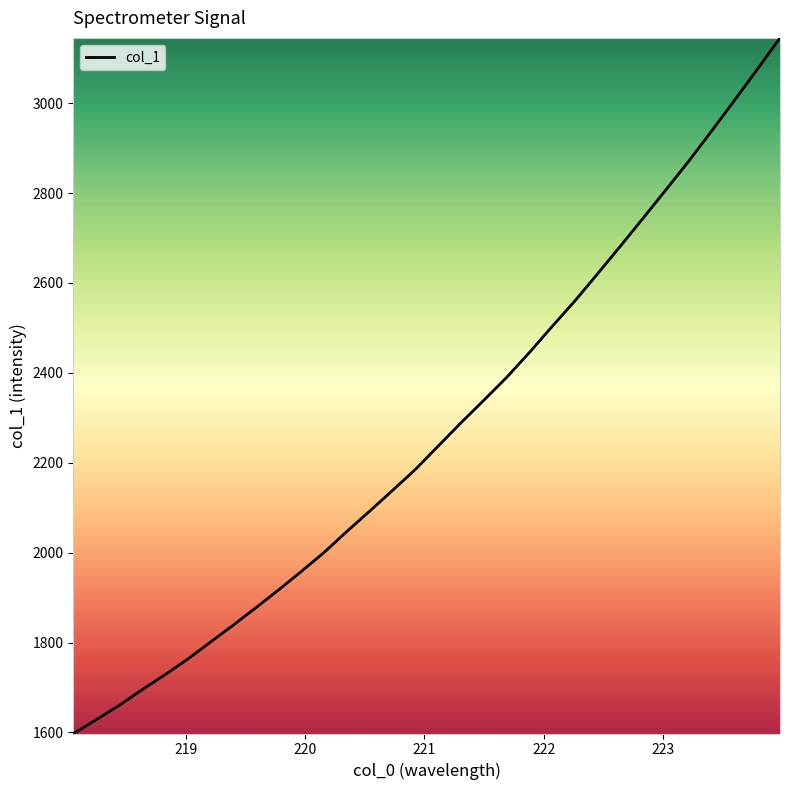

What is the smallest value displayed?

1597.7